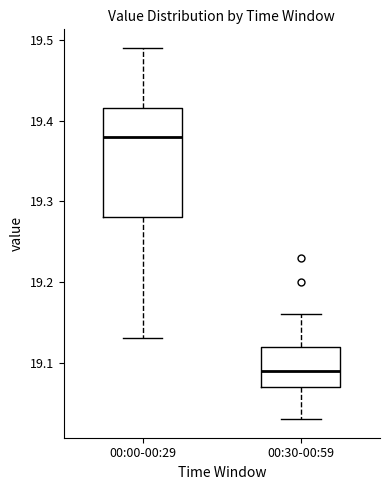

Comparing the boxes themselves (not the whiskers), which one is the tallest?

00:00-00:29